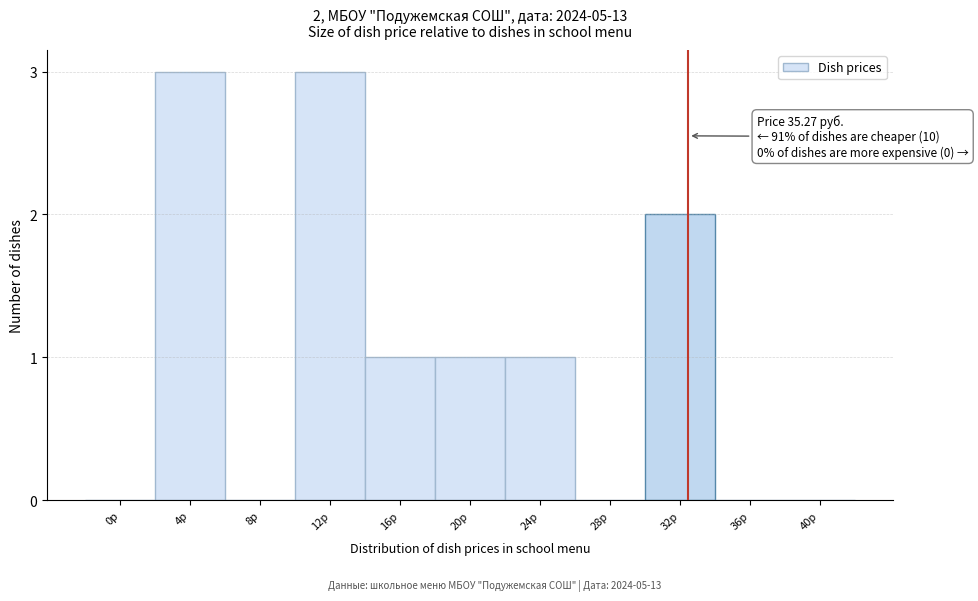

Reading left to right, what are all the values shown in this chart?

0р=0	4р=3	8р=0	12р=3	16р=1	20р=1	24р=1	28р=0	32р=2	36р=0	40р=0